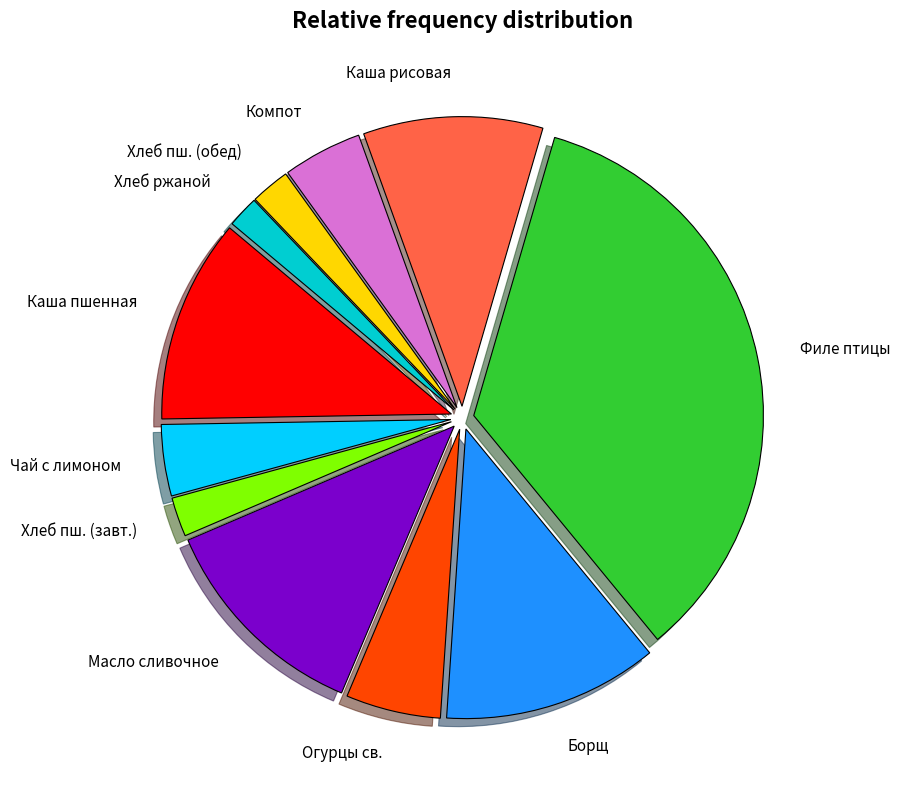

How many segments does this pie chart have?

11